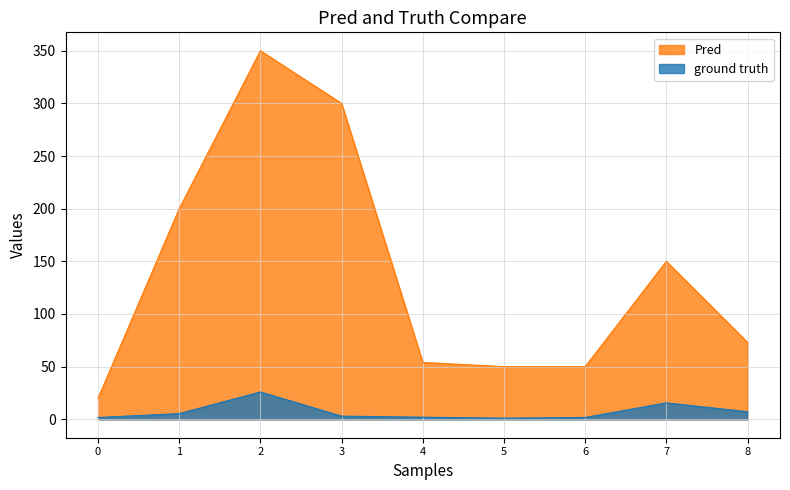

The value of Pred at 2 is 601.1. True or false?

False